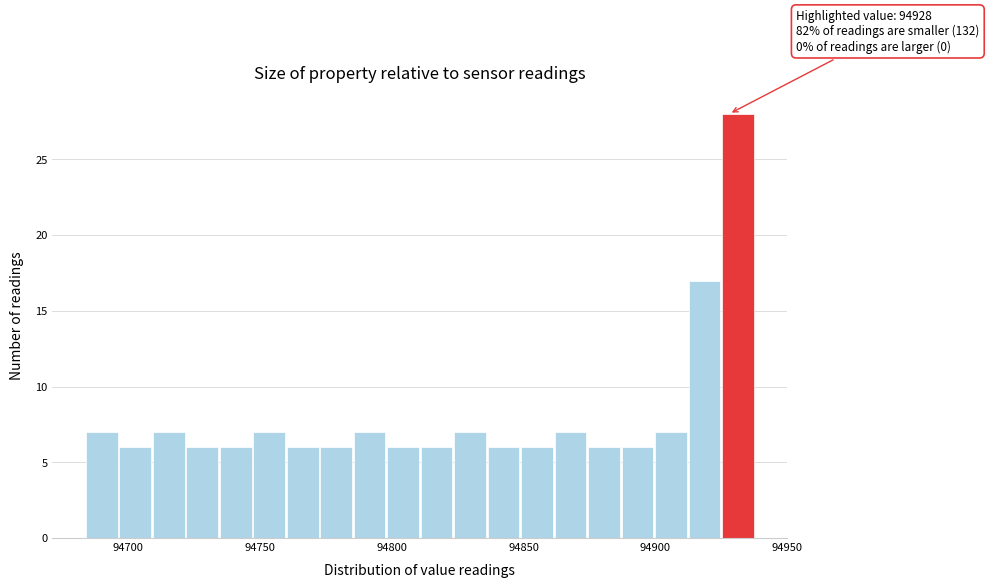

Read against the x-axis, roughly where is the centre of the tallest bar?

94930